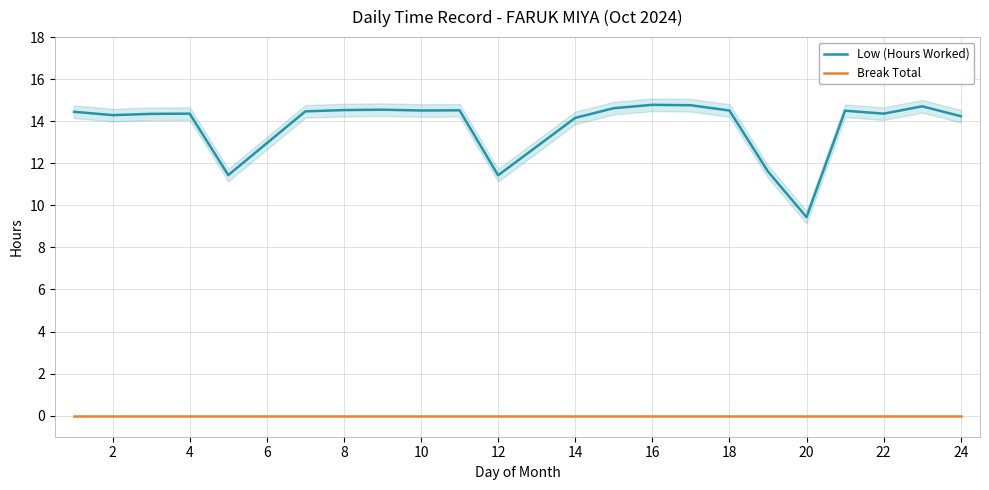

Rank the series by their average value, from highest to lowest.

Low (Hours Worked), Break Total